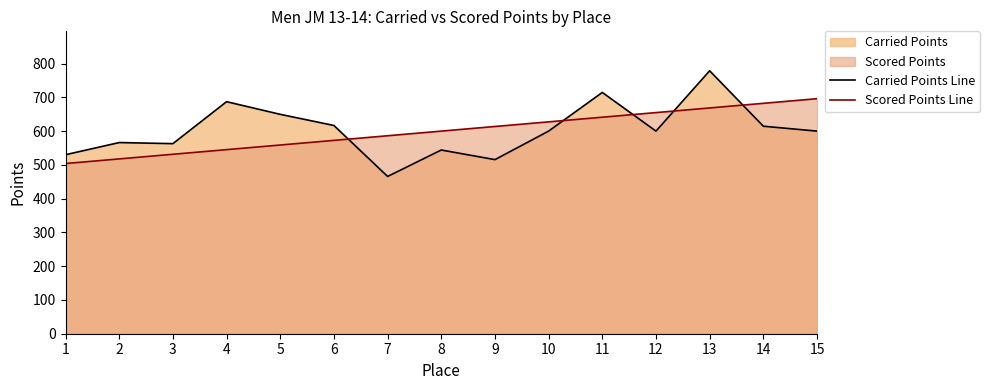

Rank the categories by Carried Points Line value from lowest to highest.

7, 9, 1, 8, 3, 2, 10, 12, 15, 14, 6, 5, 4, 11, 13